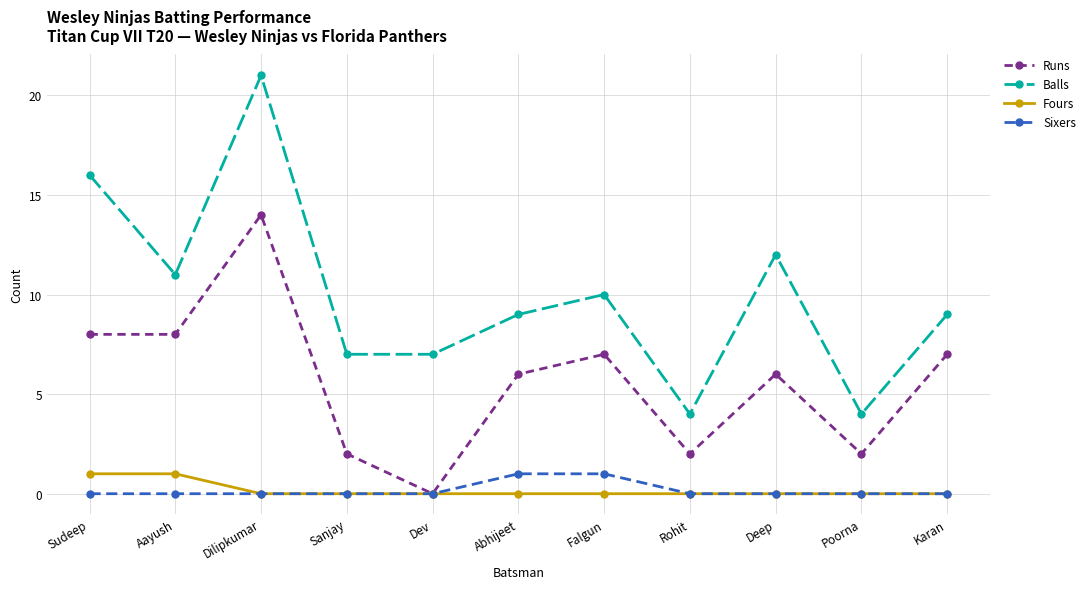

Which series changed the most between Sudeep and Deep?

Balls